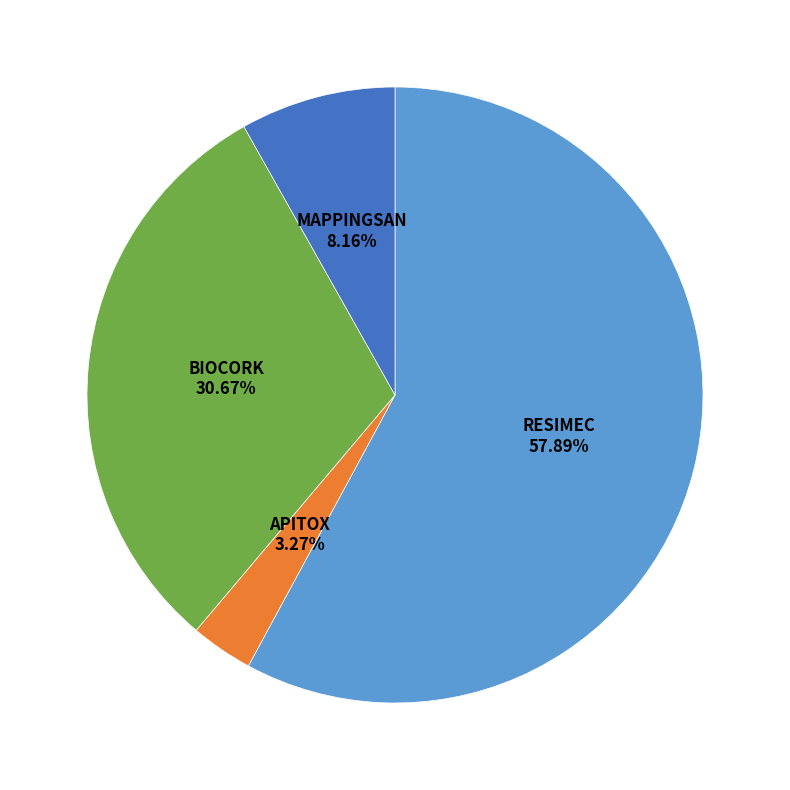

Which has a higher value, RESIMEC or MAPPINGSAN?

RESIMEC